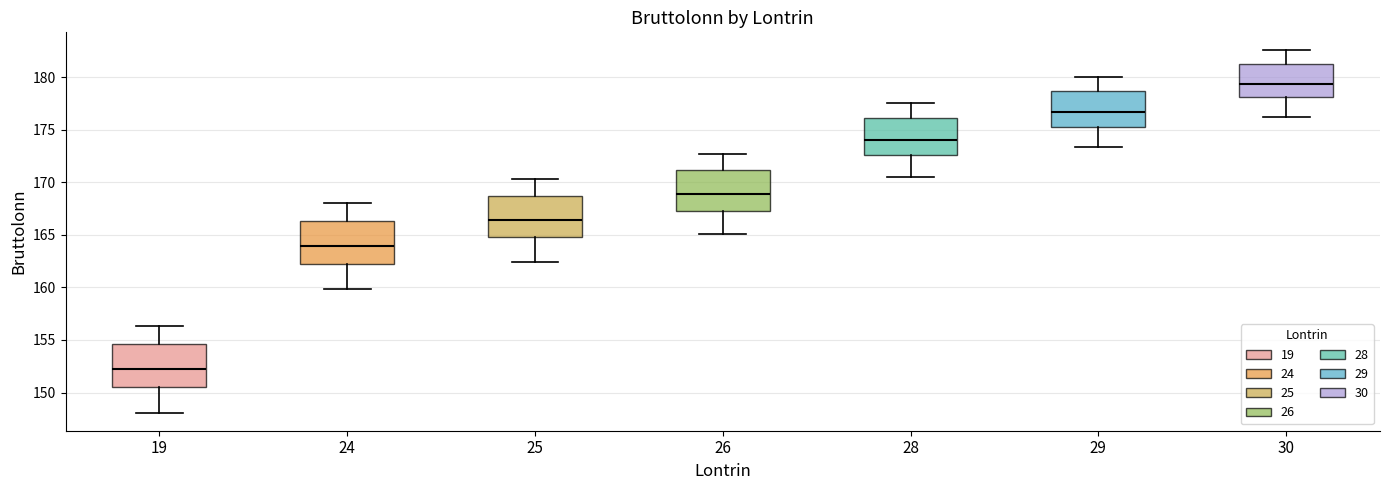

Which box has the highest median line?

30